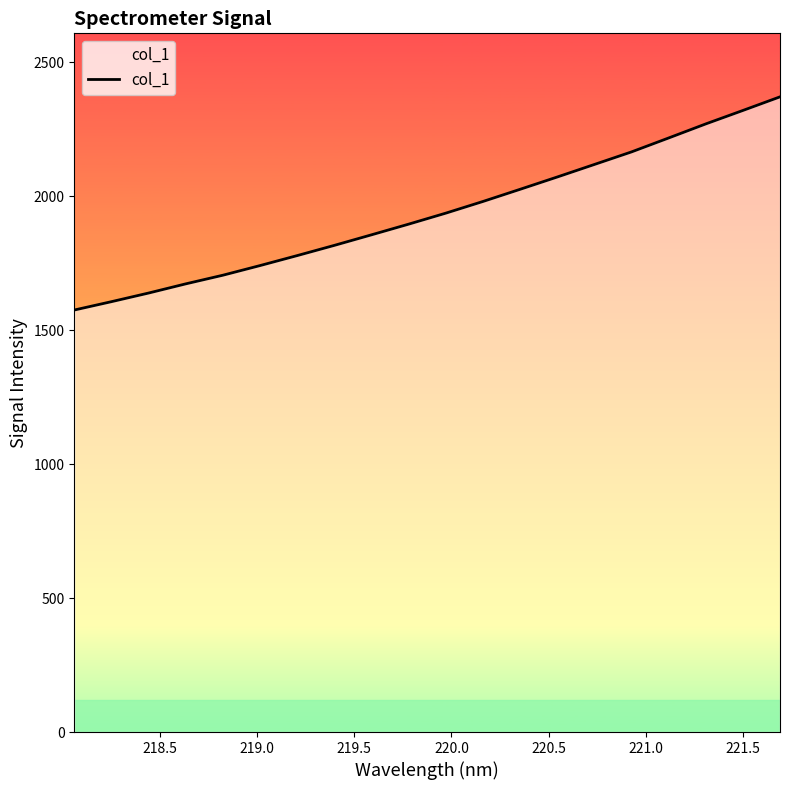

What is the greatest value displayed?

2370.8